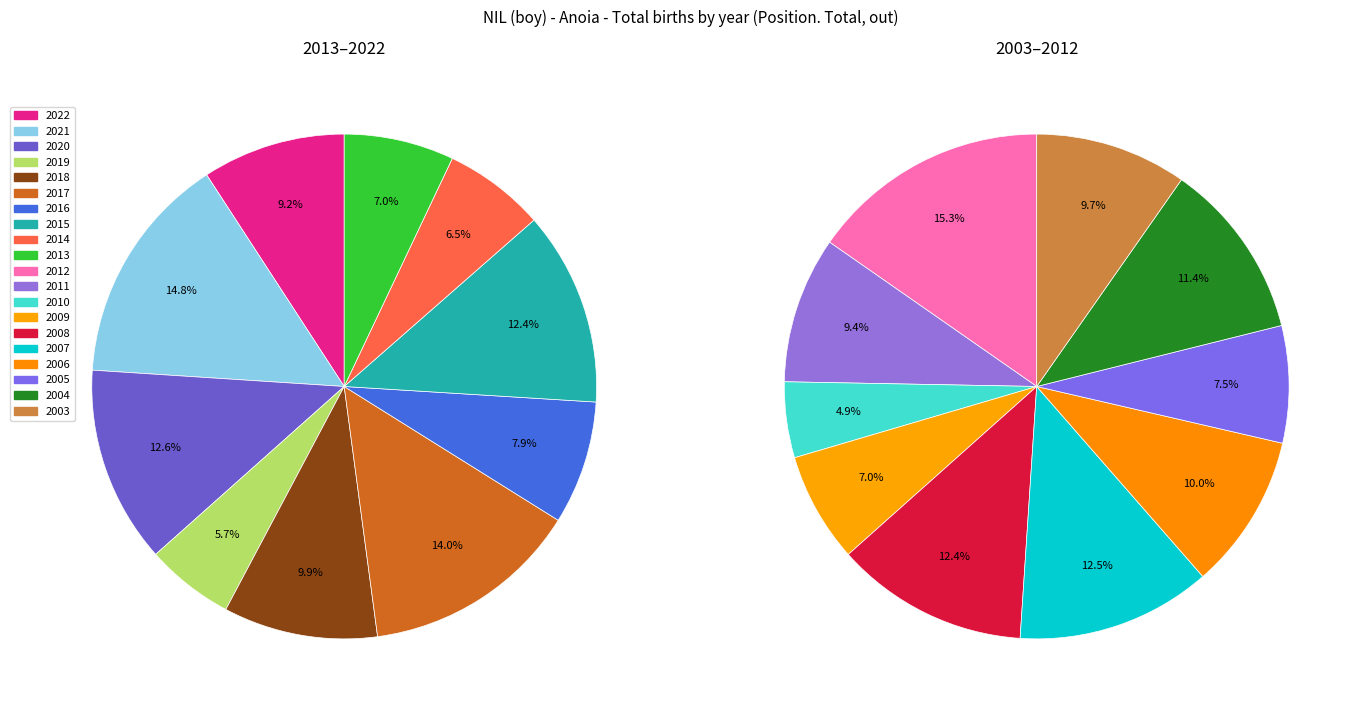

Which slice is the largest?

2021